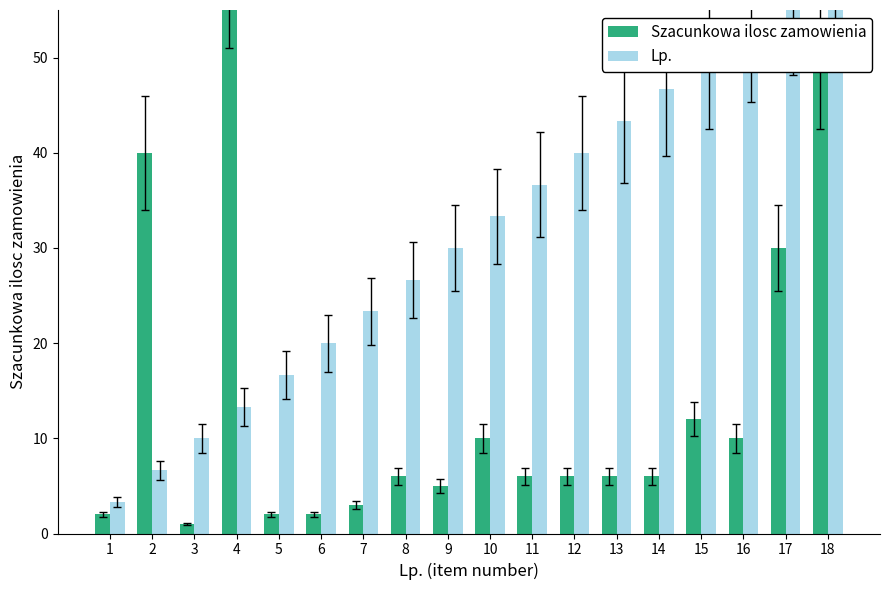

How many bars are there in each group?

2